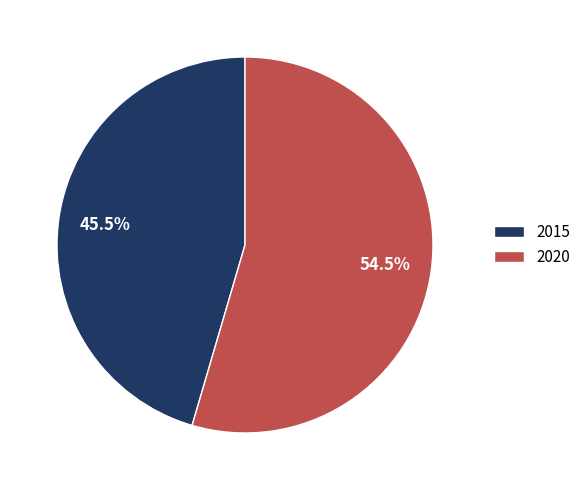

Between 2020 and 2015, which is larger?

2020